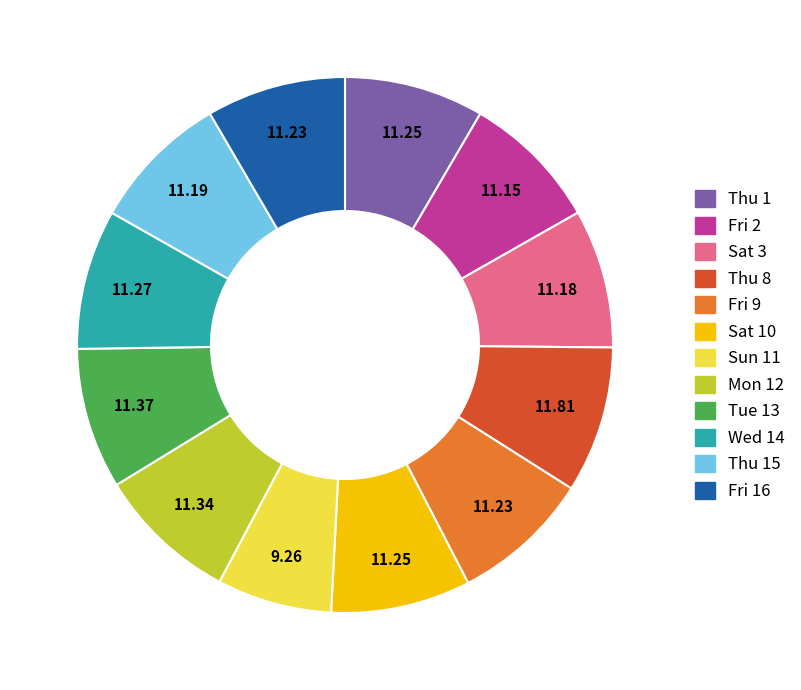

Is there a majority slice in this chart?

No